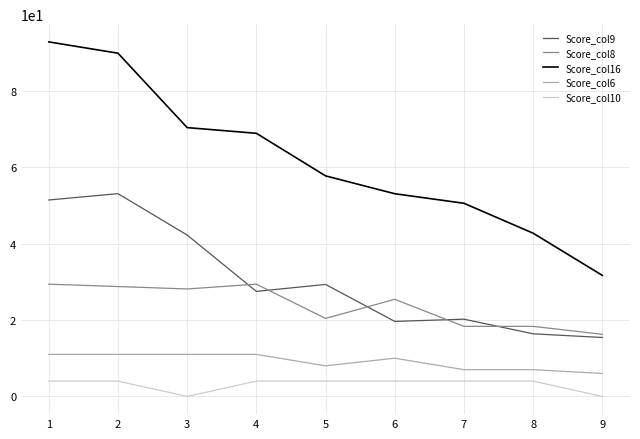

Does the chart display data point markers on the line(s)?

No